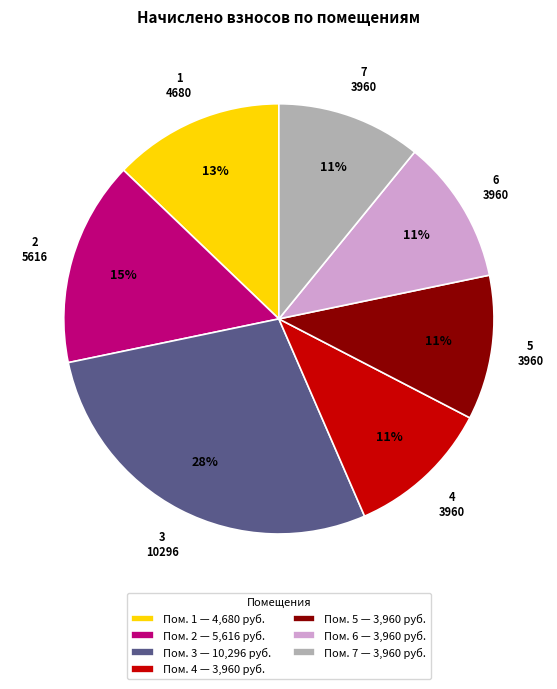

To the nearest percent, what percentage of the pie is 4?

11%